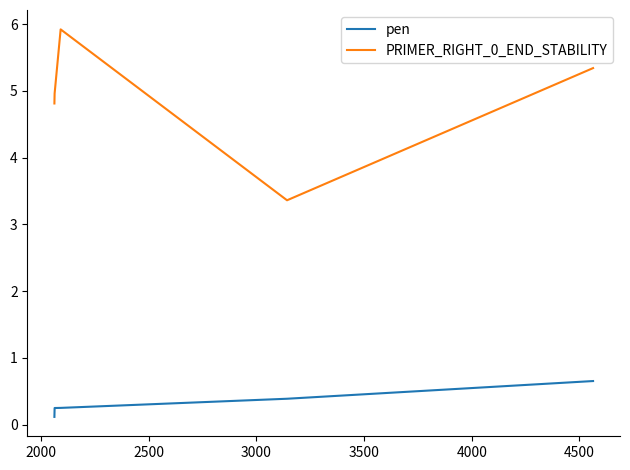

Which series has the widest spread of values?

PRIMER_RIGHT_0_END_STABILITY